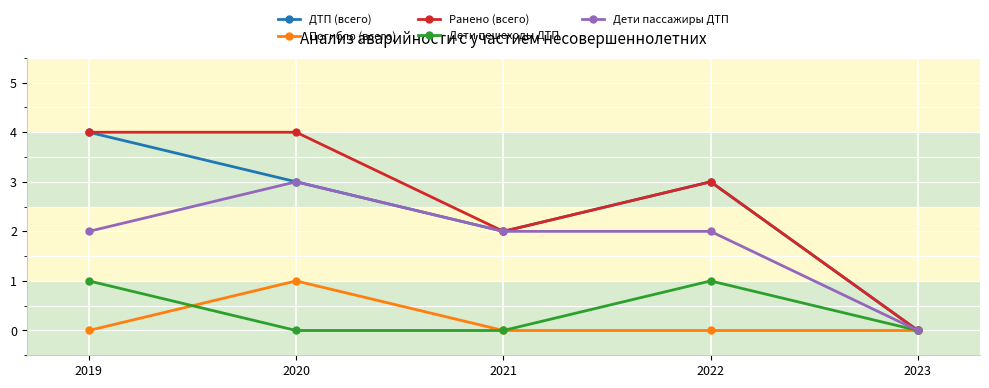

Does the chart display data point markers on the line(s)?

Yes